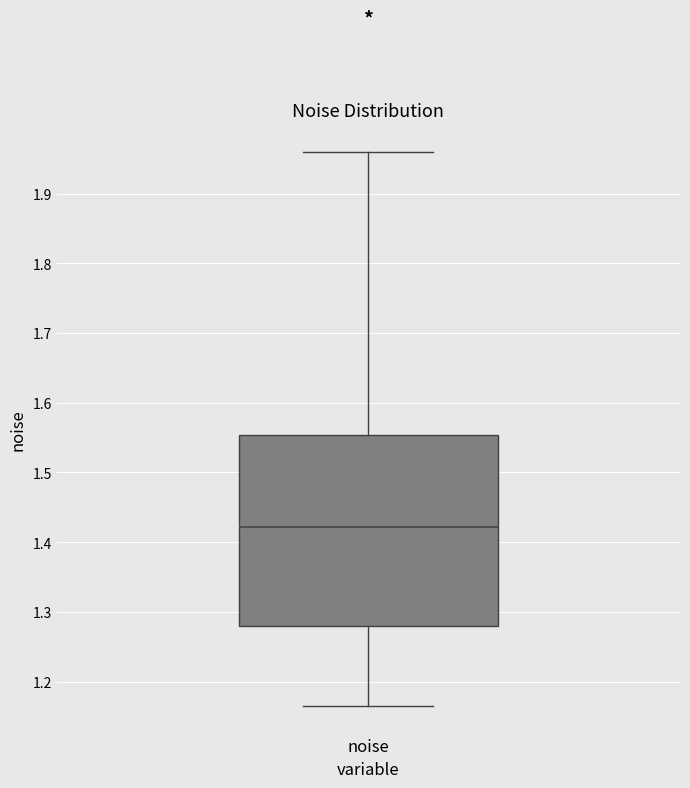

Where does the lower whisker of the box for noise end on the y-axis? The values are not printed on the chart, so give them approximately, as read against the axis.

1.17